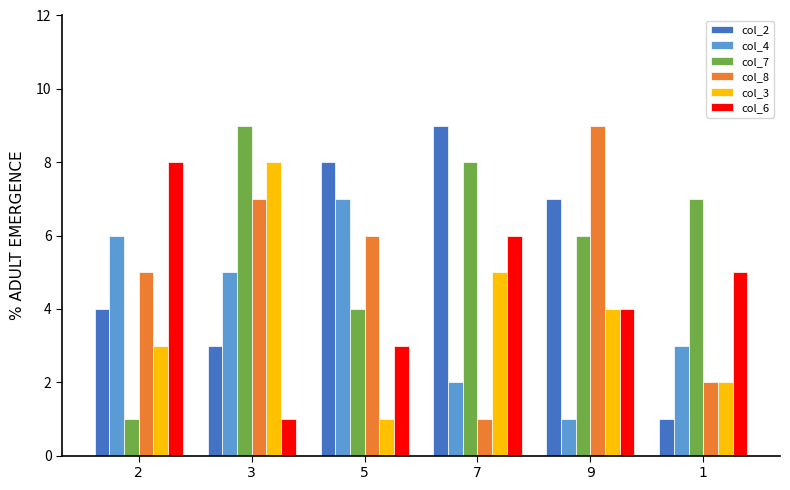

What position from the left is 9?

5